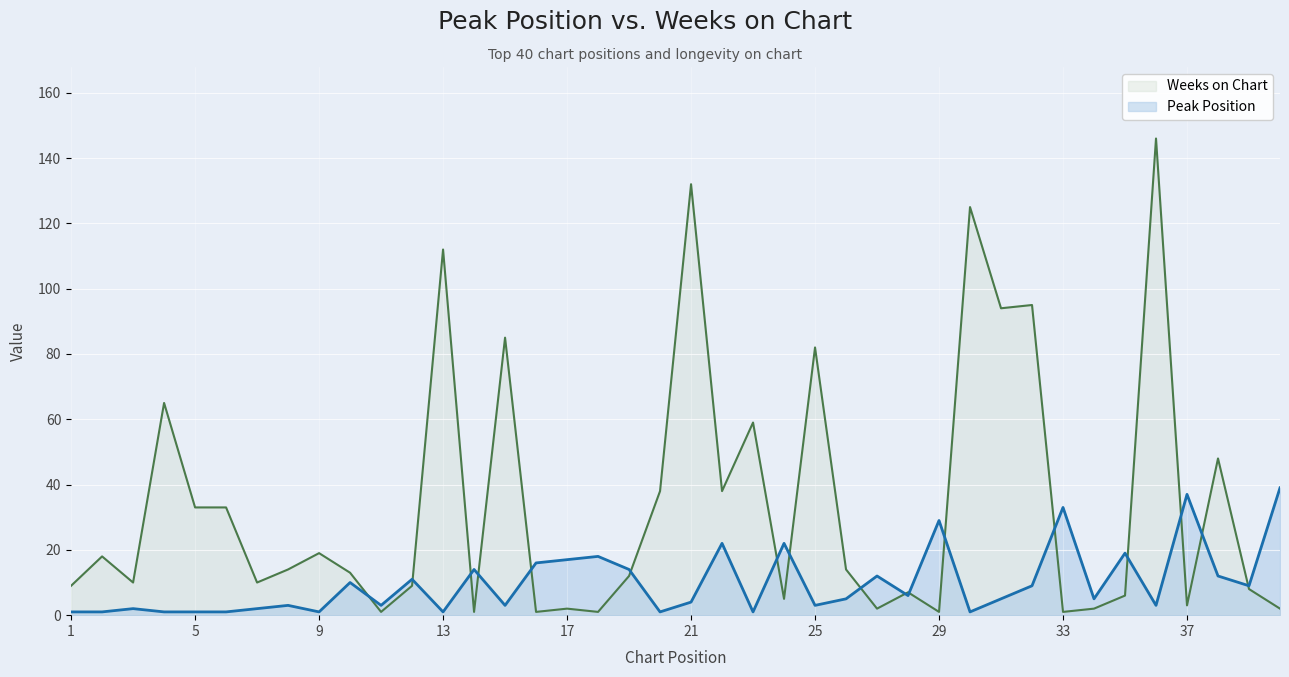

How many lines are shown in the chart?

2